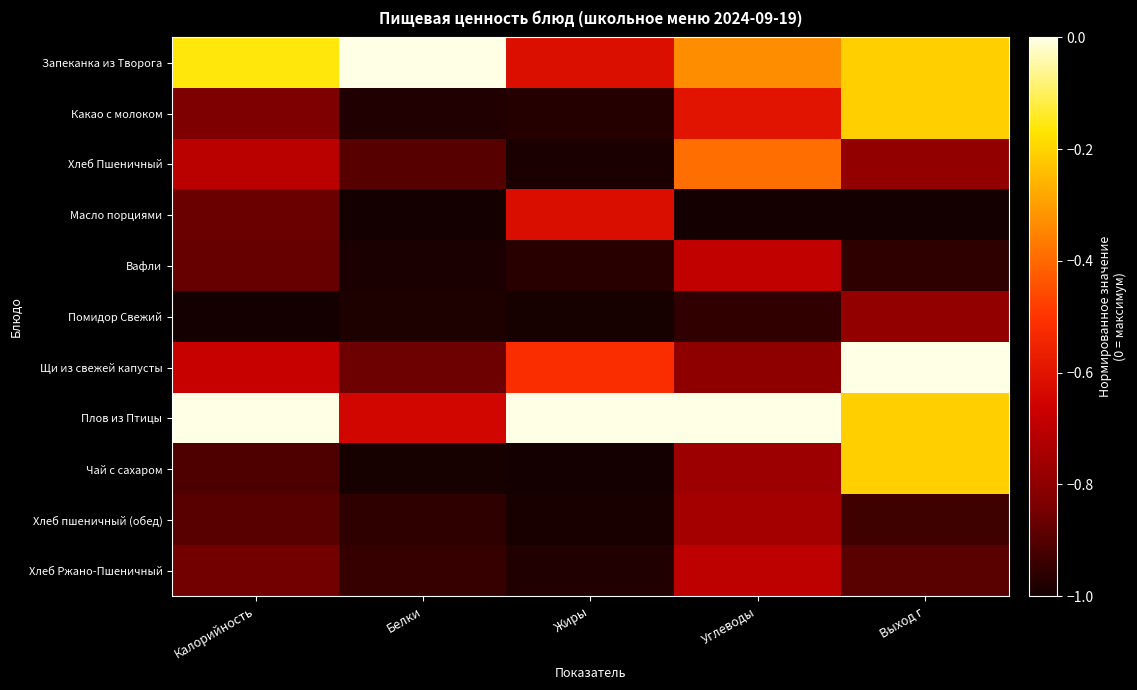

What is the minimum value shown in the chart?

-1.0